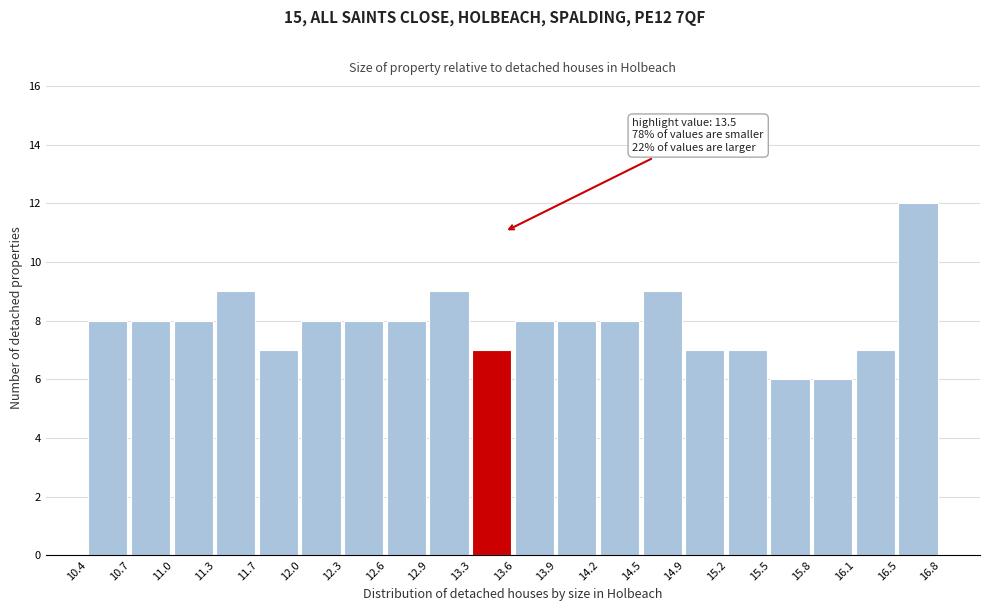

Over which range of the x-axis is the bar tallest?

16.5 to 16.8